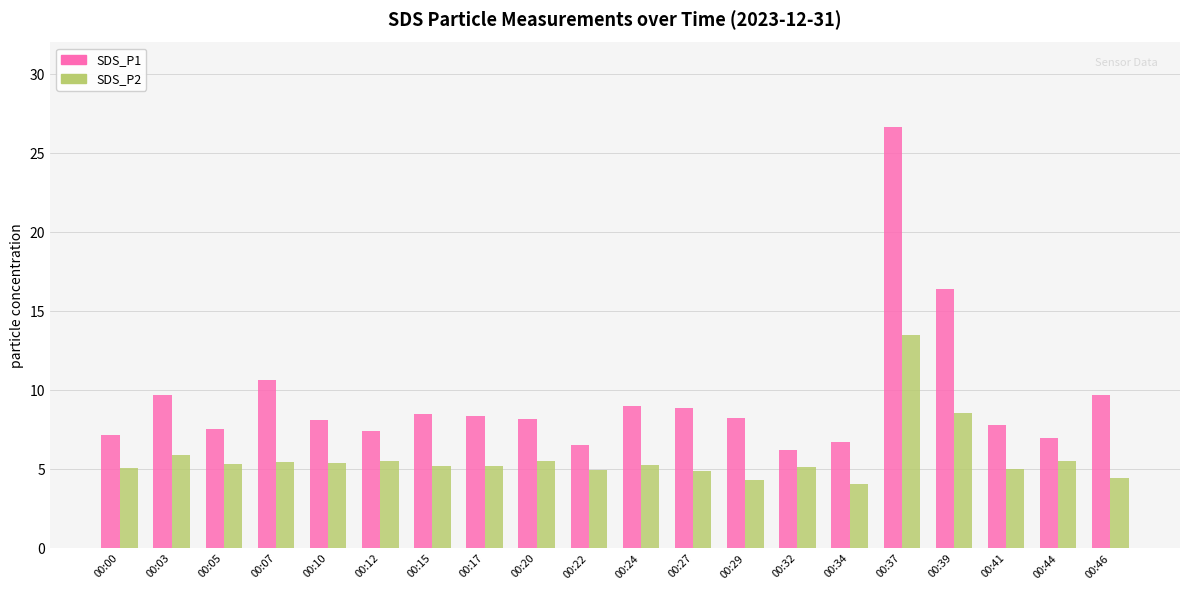

Which series has the widest spread of values?

SDS_P1